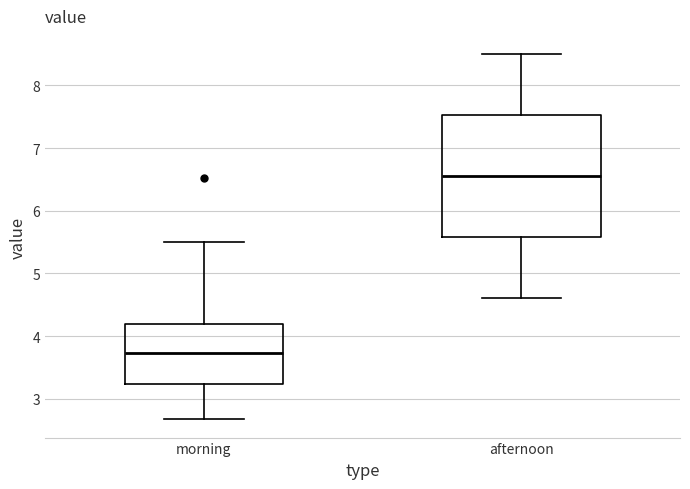

Which box has the lowest median line?

morning